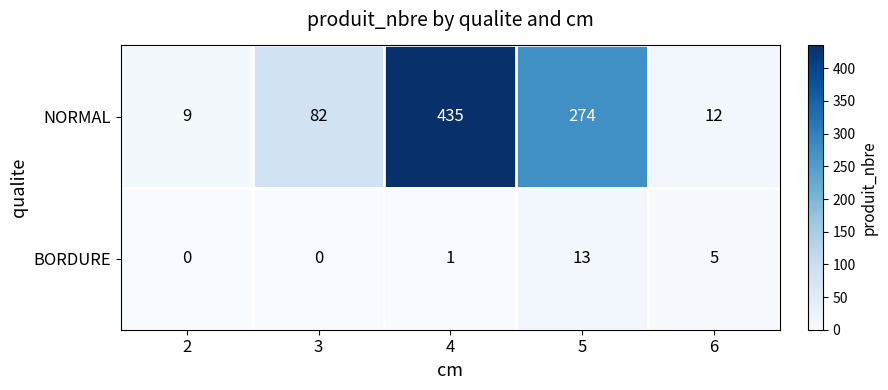

Which series changed the most between 4 and 6?

NORMAL